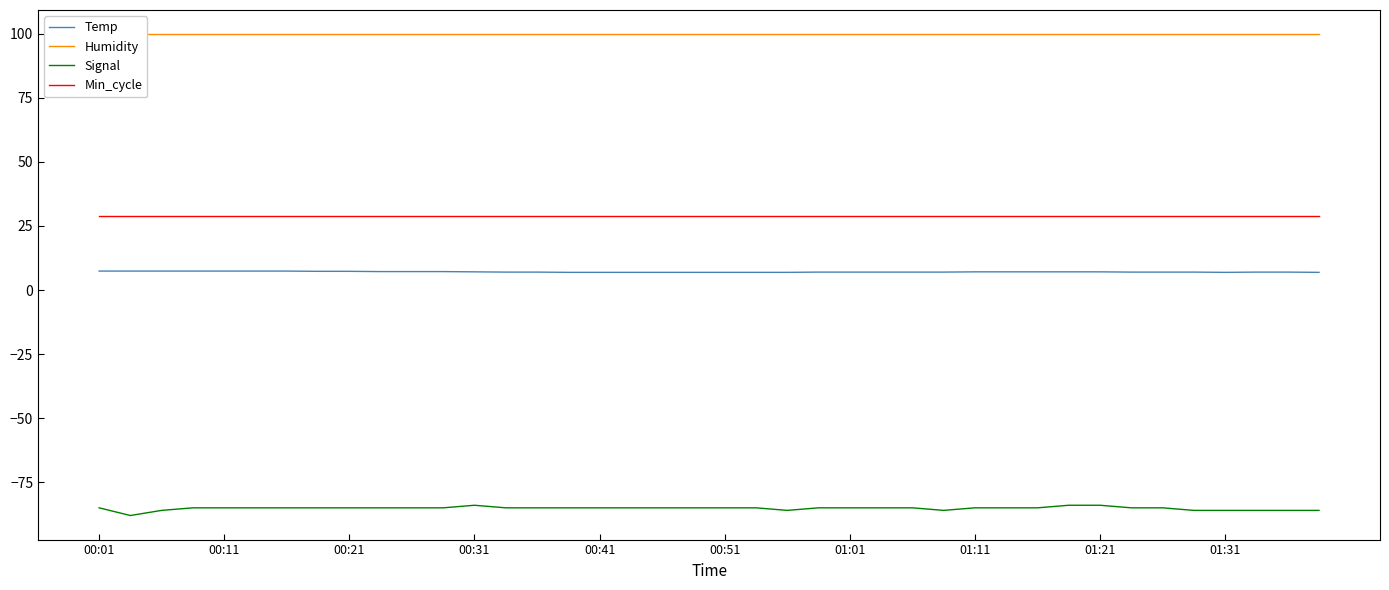

Does the chart have visible grid lines?

No